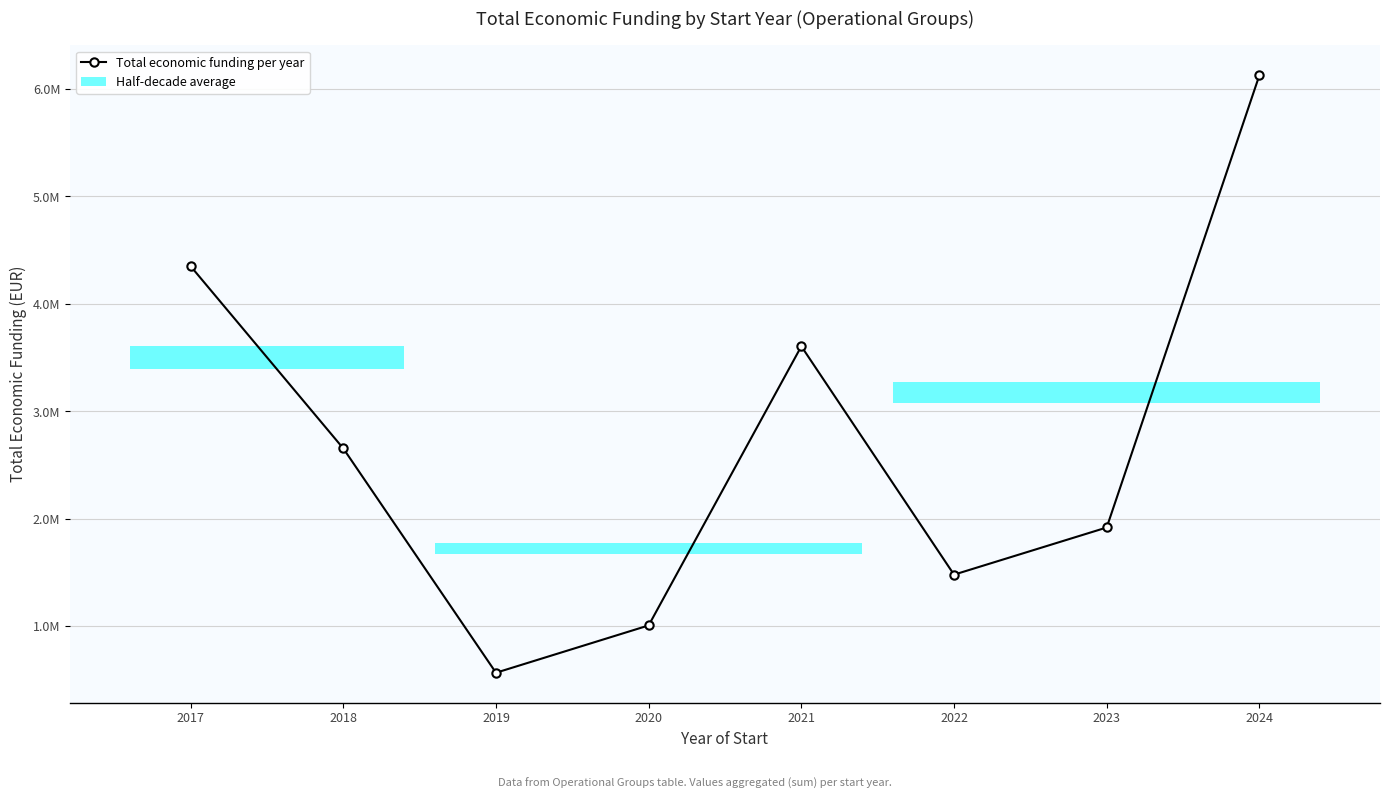

Reading left to right, transcribe all the data shown in this chart.

4351562	2655357	567975	1008403	3606093	1480752	1919679	6128062